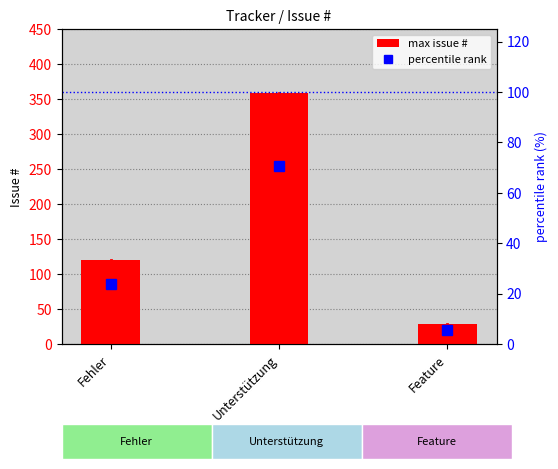

How many categories are shown in the chart?

3